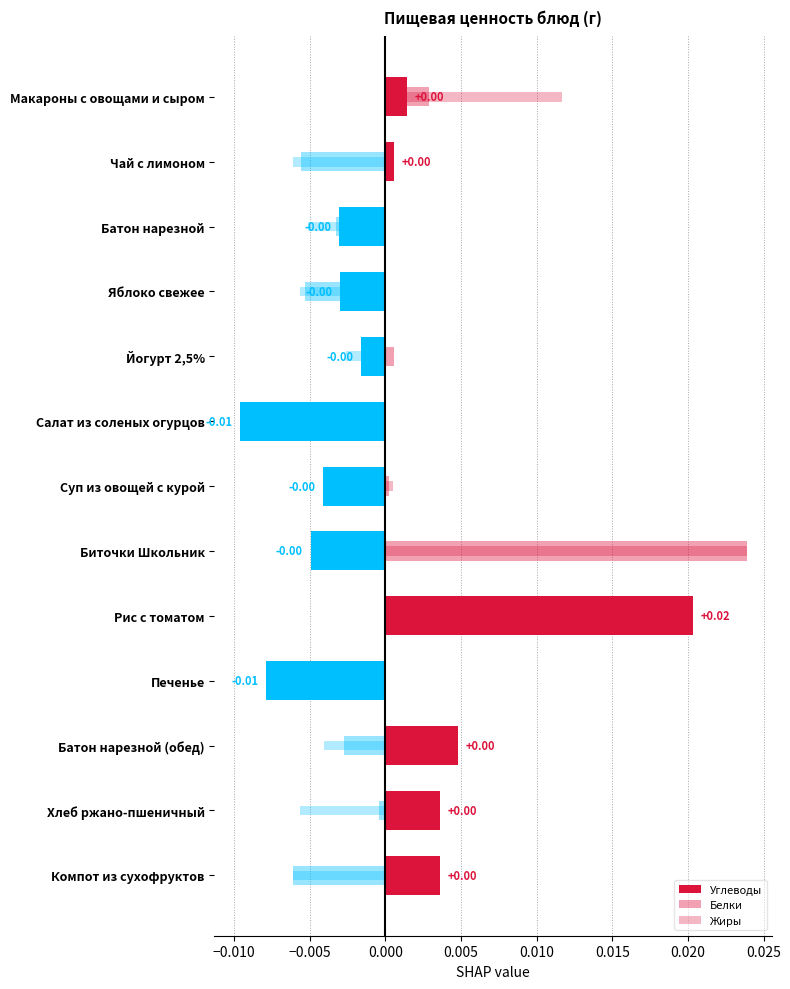

True or false: Углеводы has a value of -0.0 at Печенье.

False